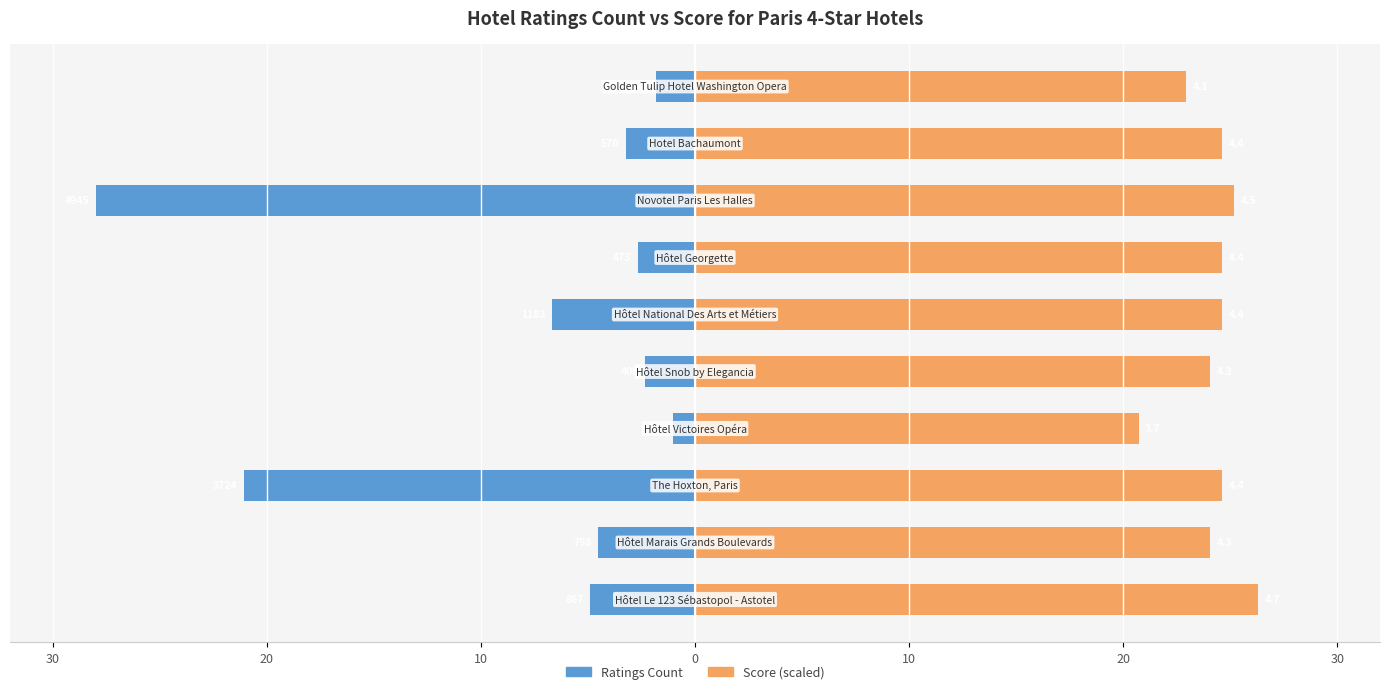

Is it true that Ratings Count equals -8.0 at 7?

False